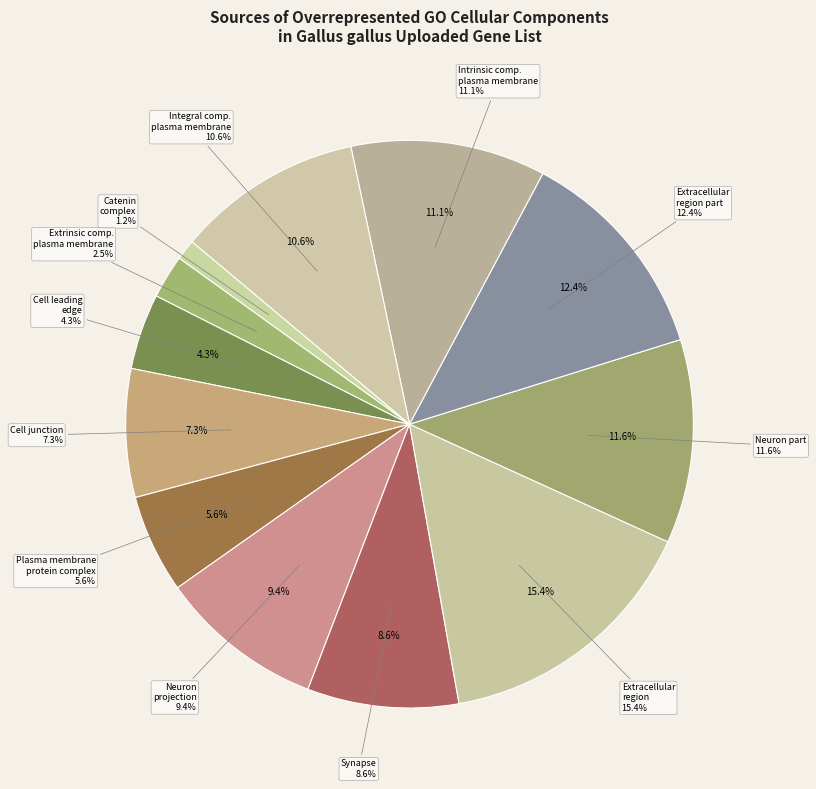

To the nearest percent, what is the difference between the largest and smallest slice percentages?

14%